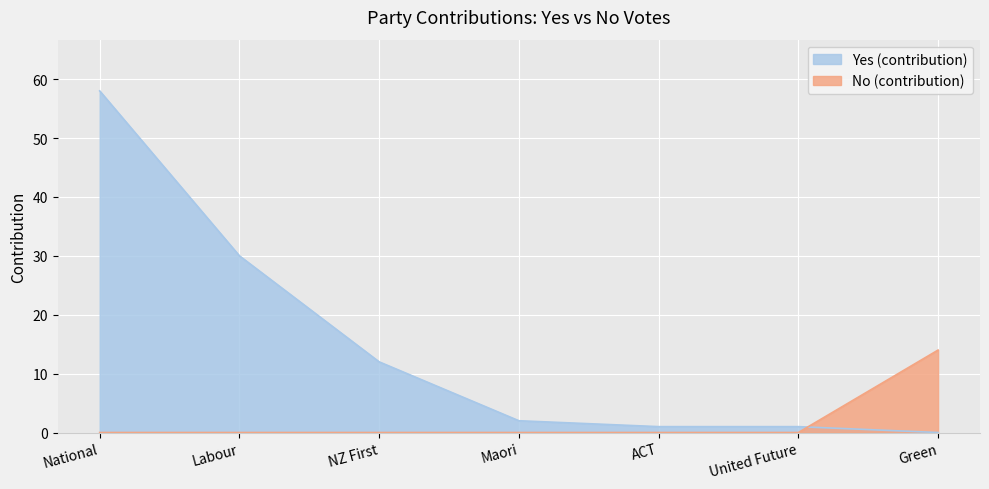

What is the sum of the Yes (contribution) values at ACT and NZ First?

13